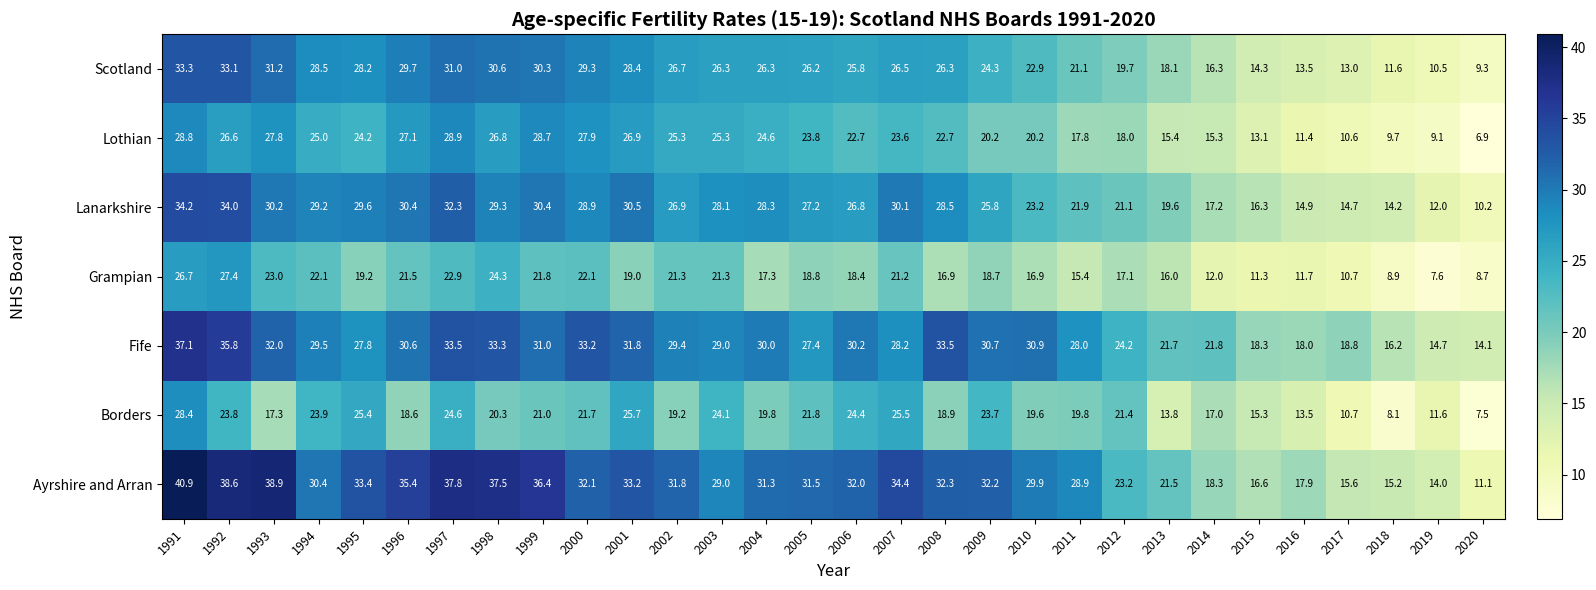

The Borders series shows 5.8 at 2019. True or false?

False